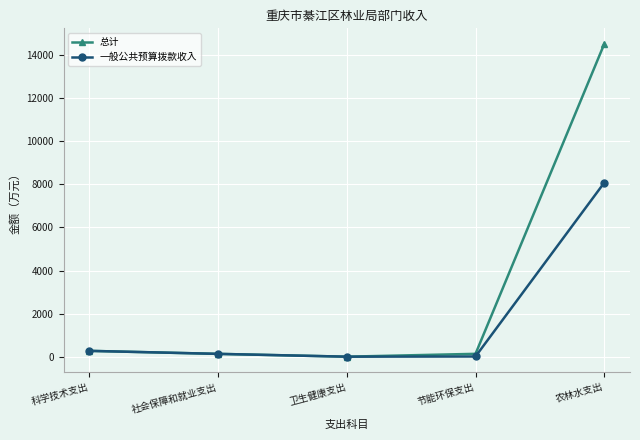

What is the total value across all series at 农林水支出?

22556.3